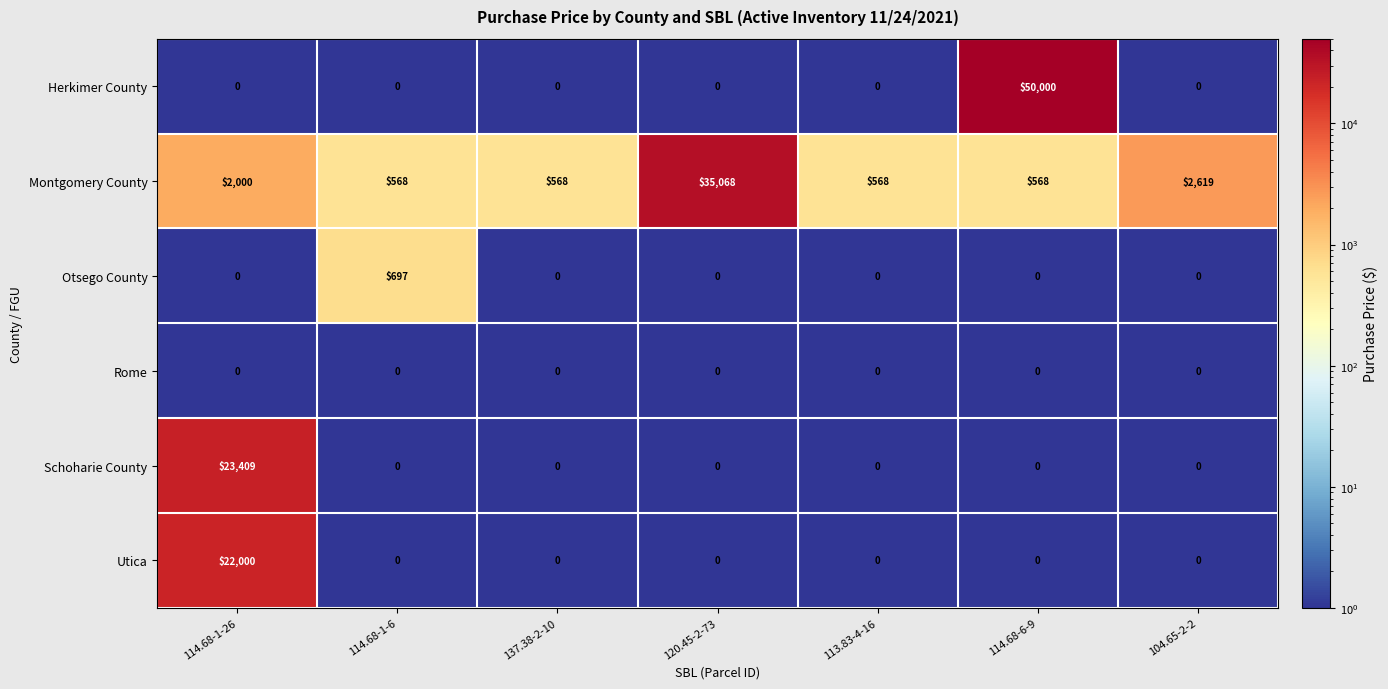

Which series has the largest range (max minus min)?

Herkimer County